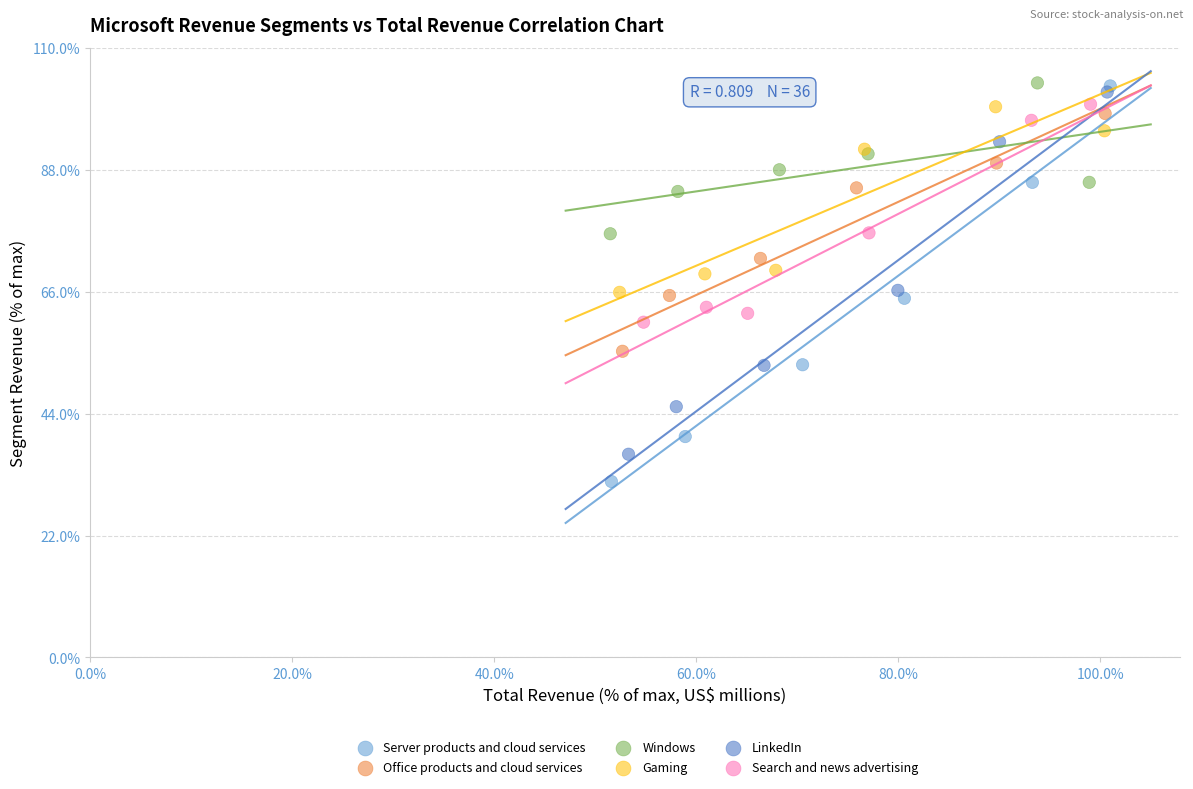

Which series has the largest Y range (max minus min)?

Server products and cloud services